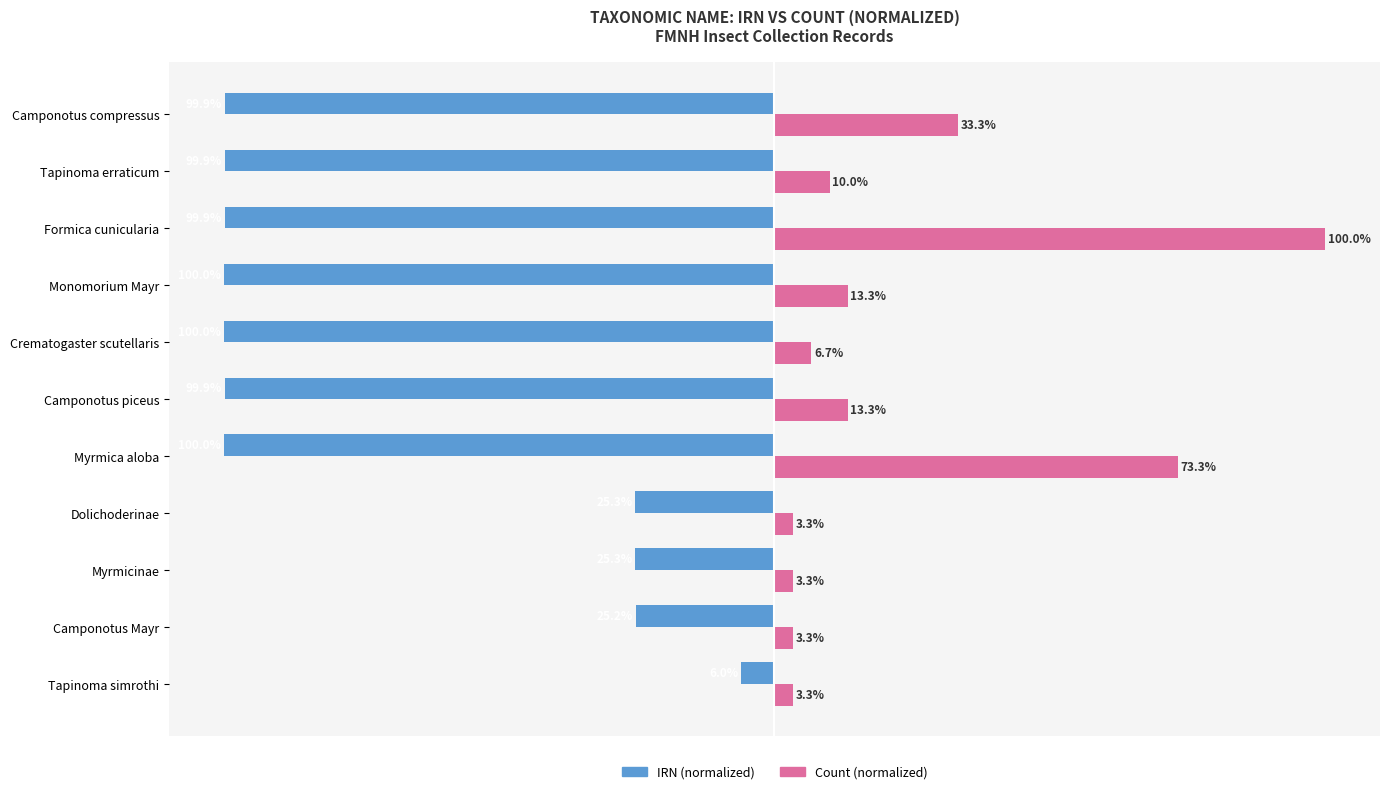

At which label does Count (normalized) reach its peak?

Formica cunicularia